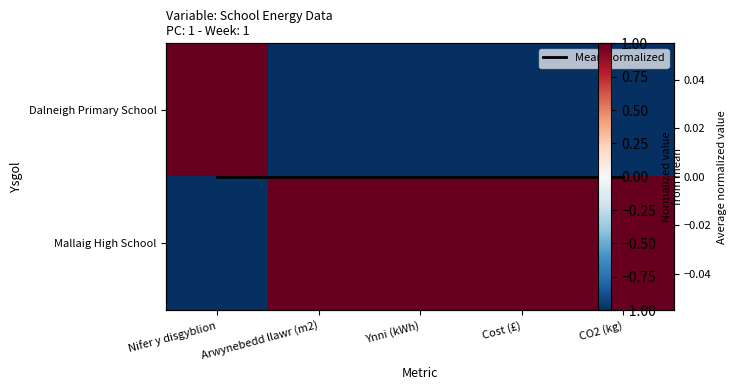

At which category does the chart reach its peak across all series?

Nifer y disgyblion